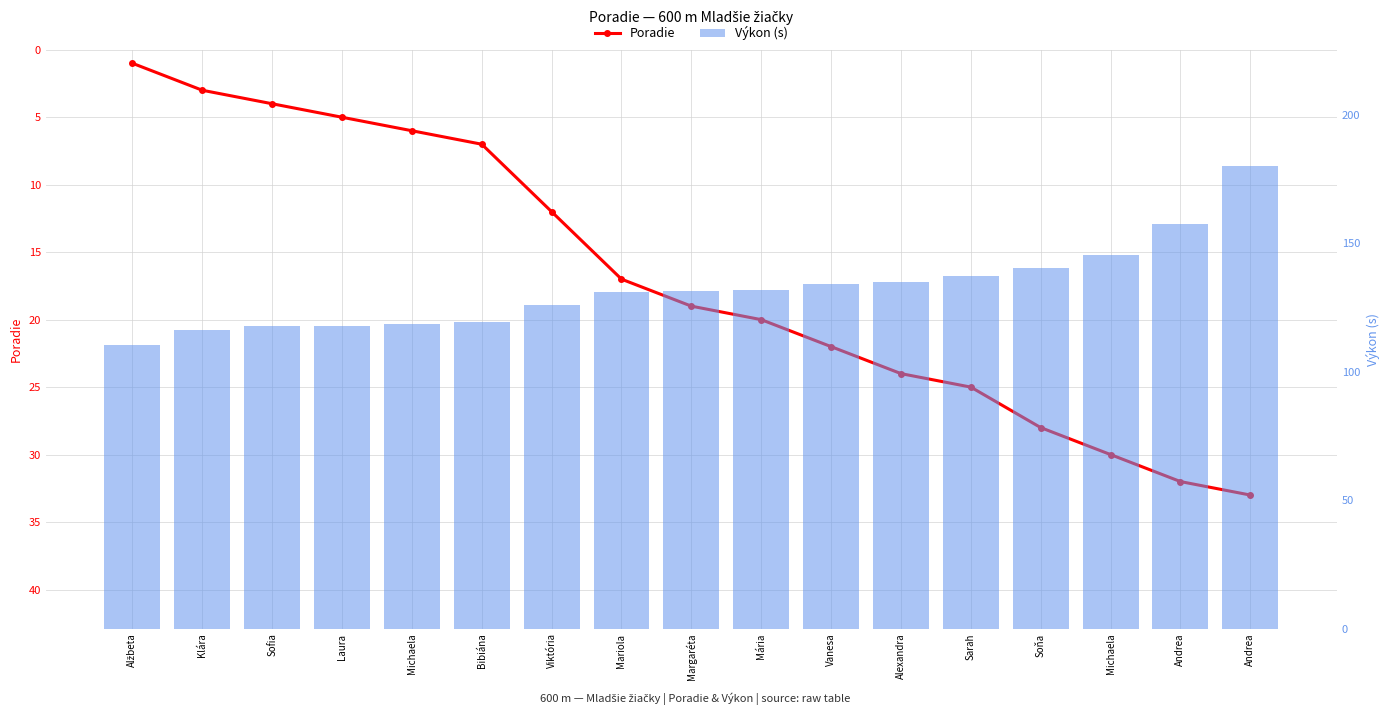

Rank the categories by Výkon (s) value from highest to lowest.

Andrea, Andrea, Michaela, Soňa, Sarah, Alexandra, Vanesa, Mária, Margaréta, Mariola, Viktória, Bibiána, Michaela, Laura, Sofia, Klára, Alžbeta